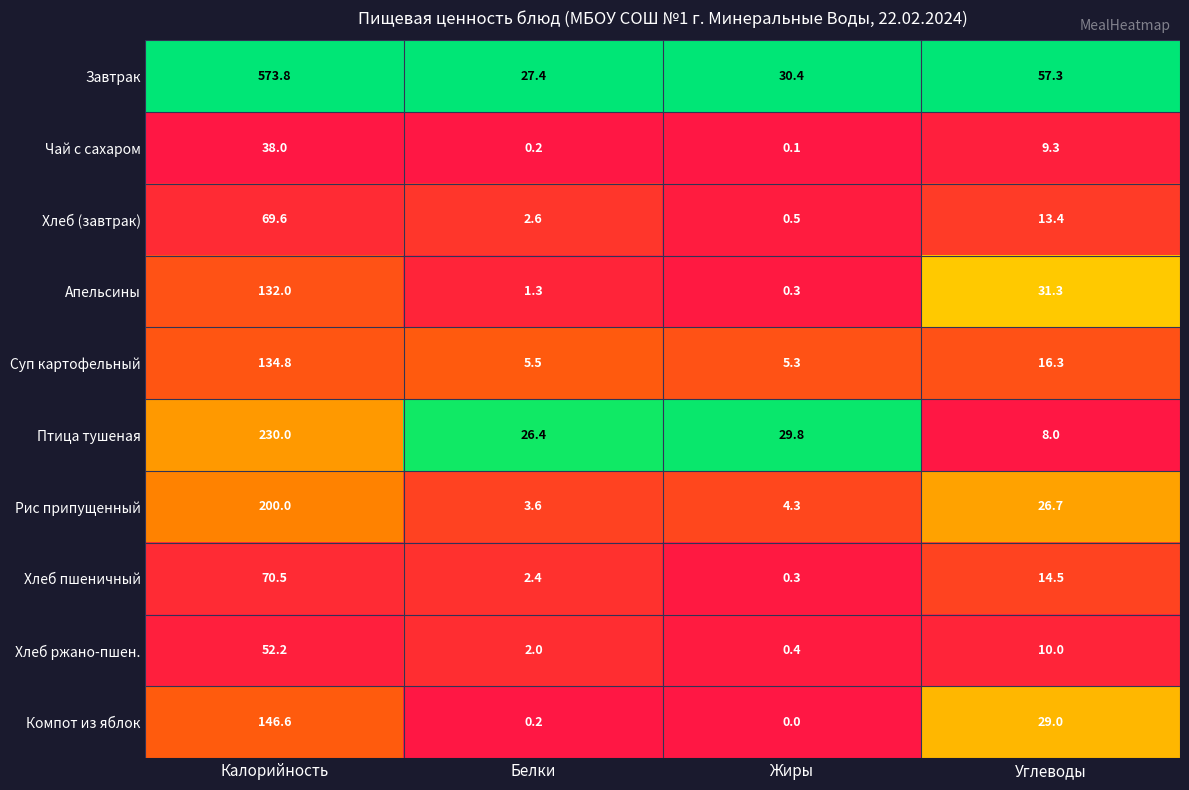

What is the difference between the highest and lowest values at Углеводы?

49.3